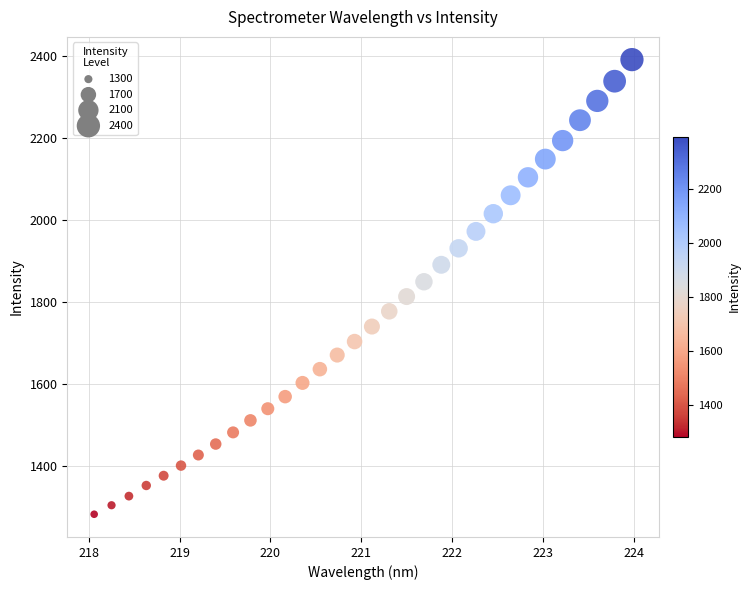

What is the range of X values (max minus min)?

5.9